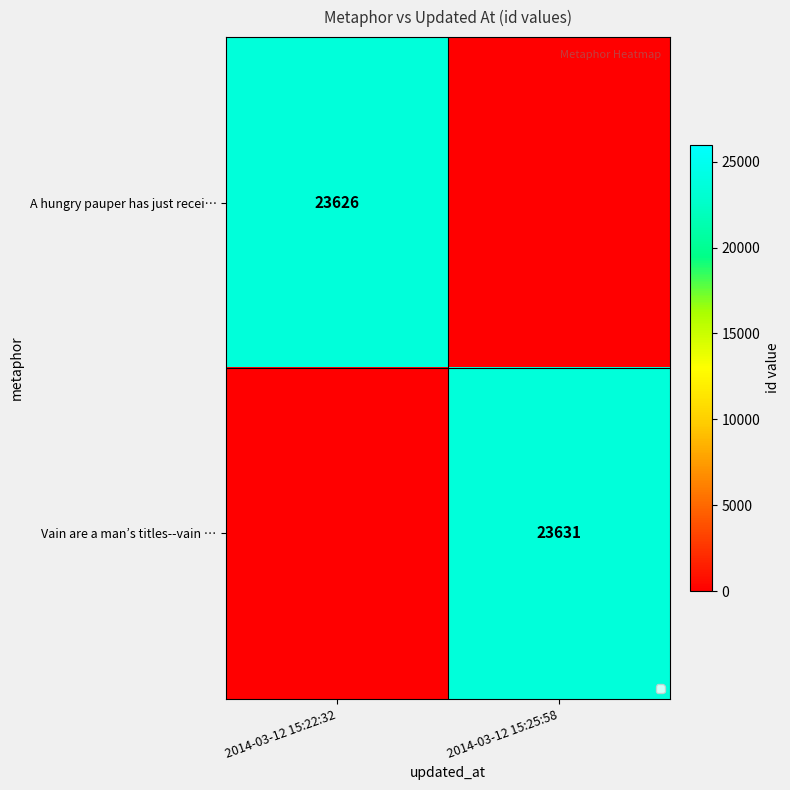

The value of Vain are a man’s titles--vain … at 2014-03-12 15:25:58 is 23631. True or false?

True